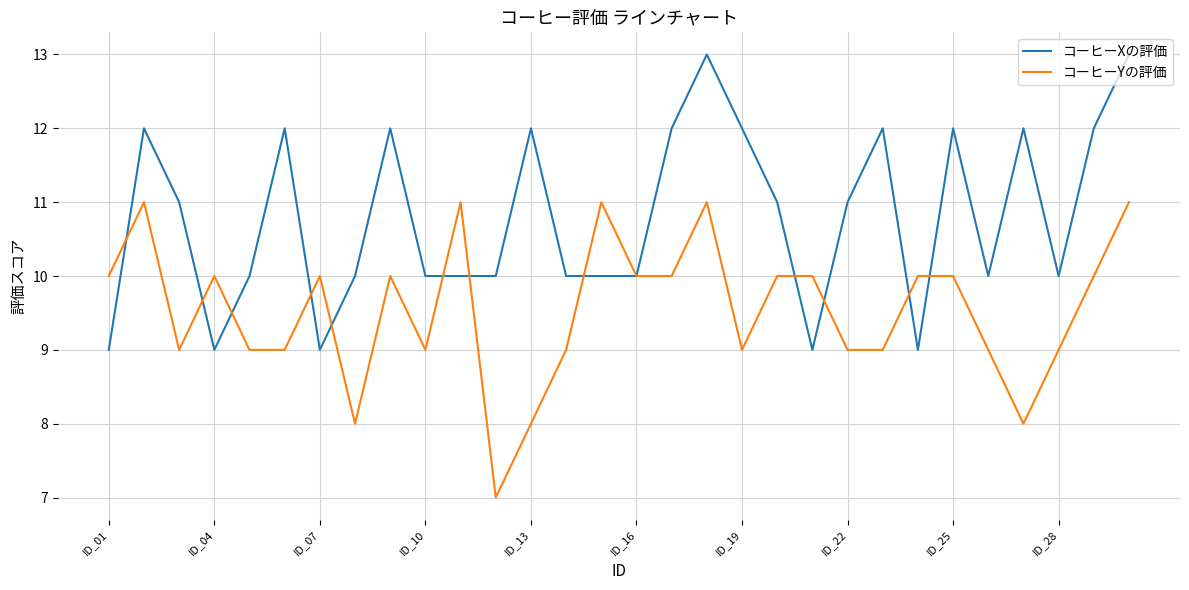

What is the highest value of the コーヒーYの評価 series?

11